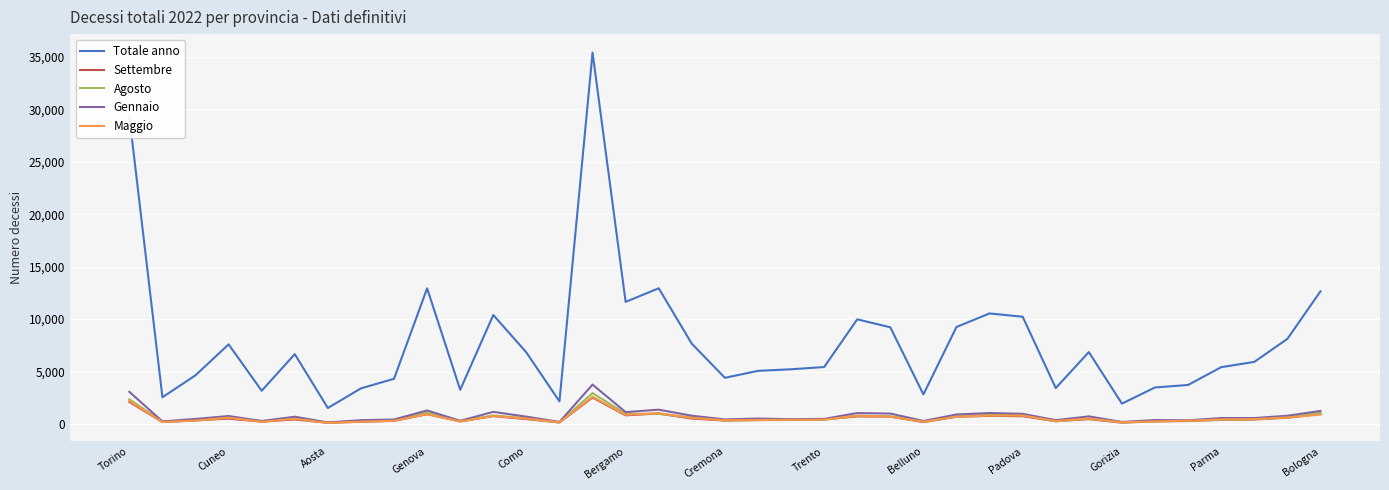

What is the difference between the maximum and minimum values in the Maggio series?

2487